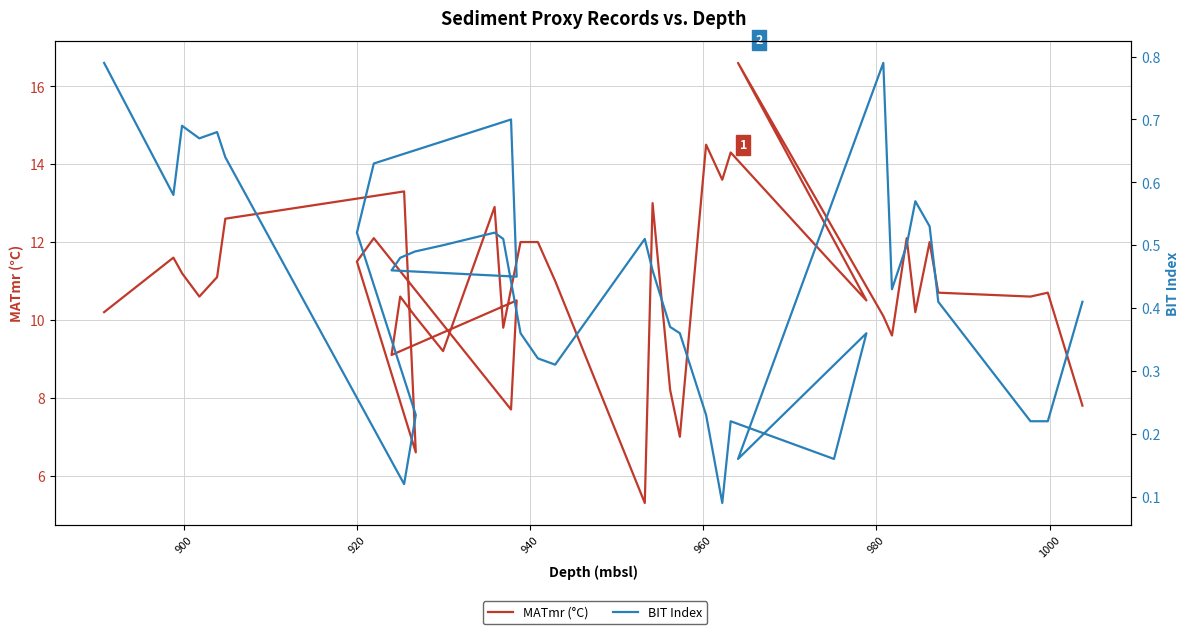

What are all the series names shown in the legend?

MATmr (°C), BIT Index